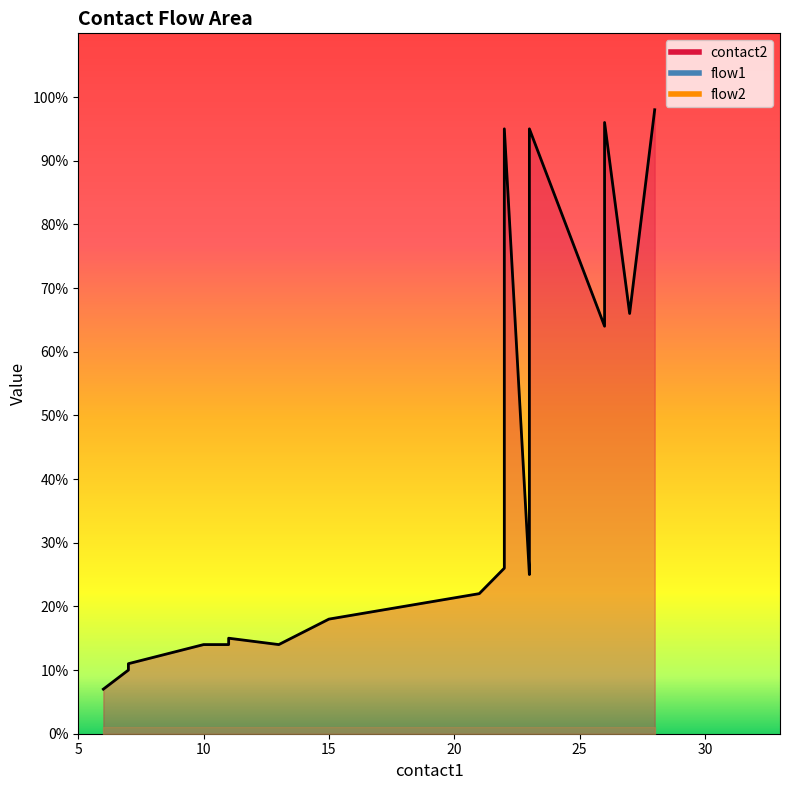

Does the chart have visible grid lines?

No